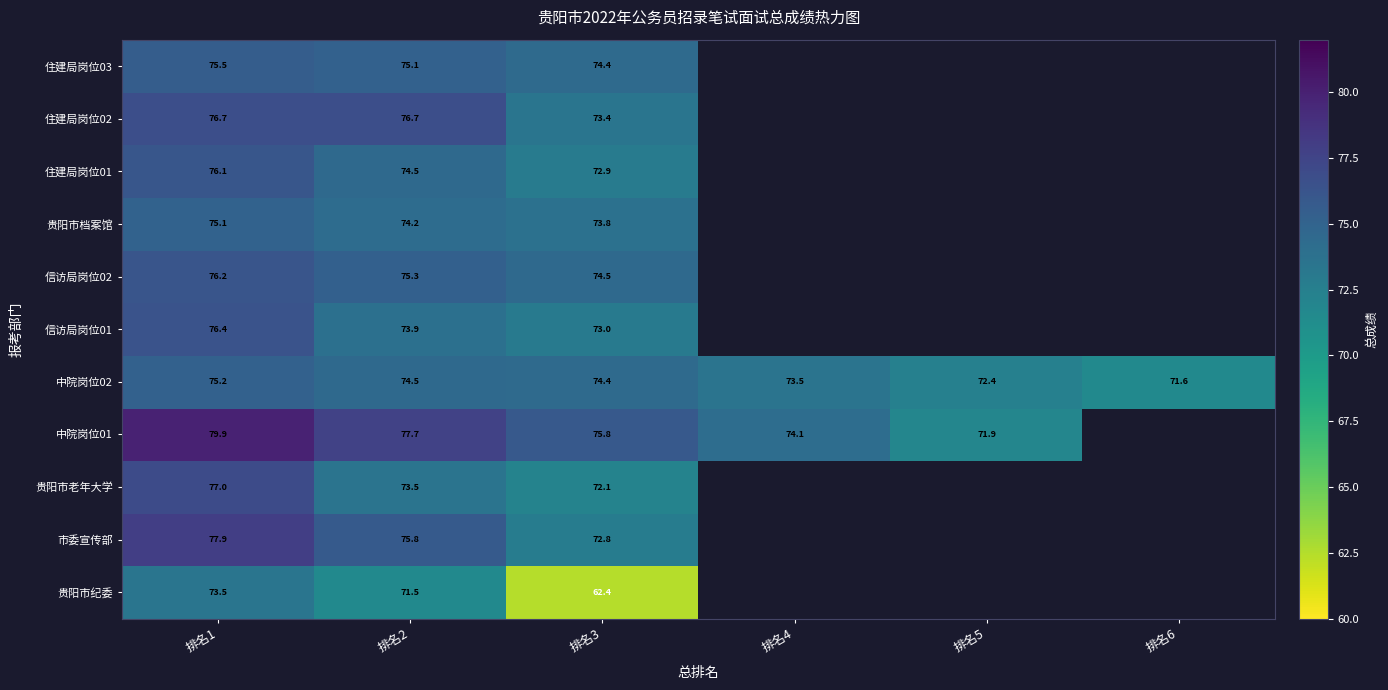

Between 排名1 and 排名3, which series saw the biggest shift?

贵阳市纪委